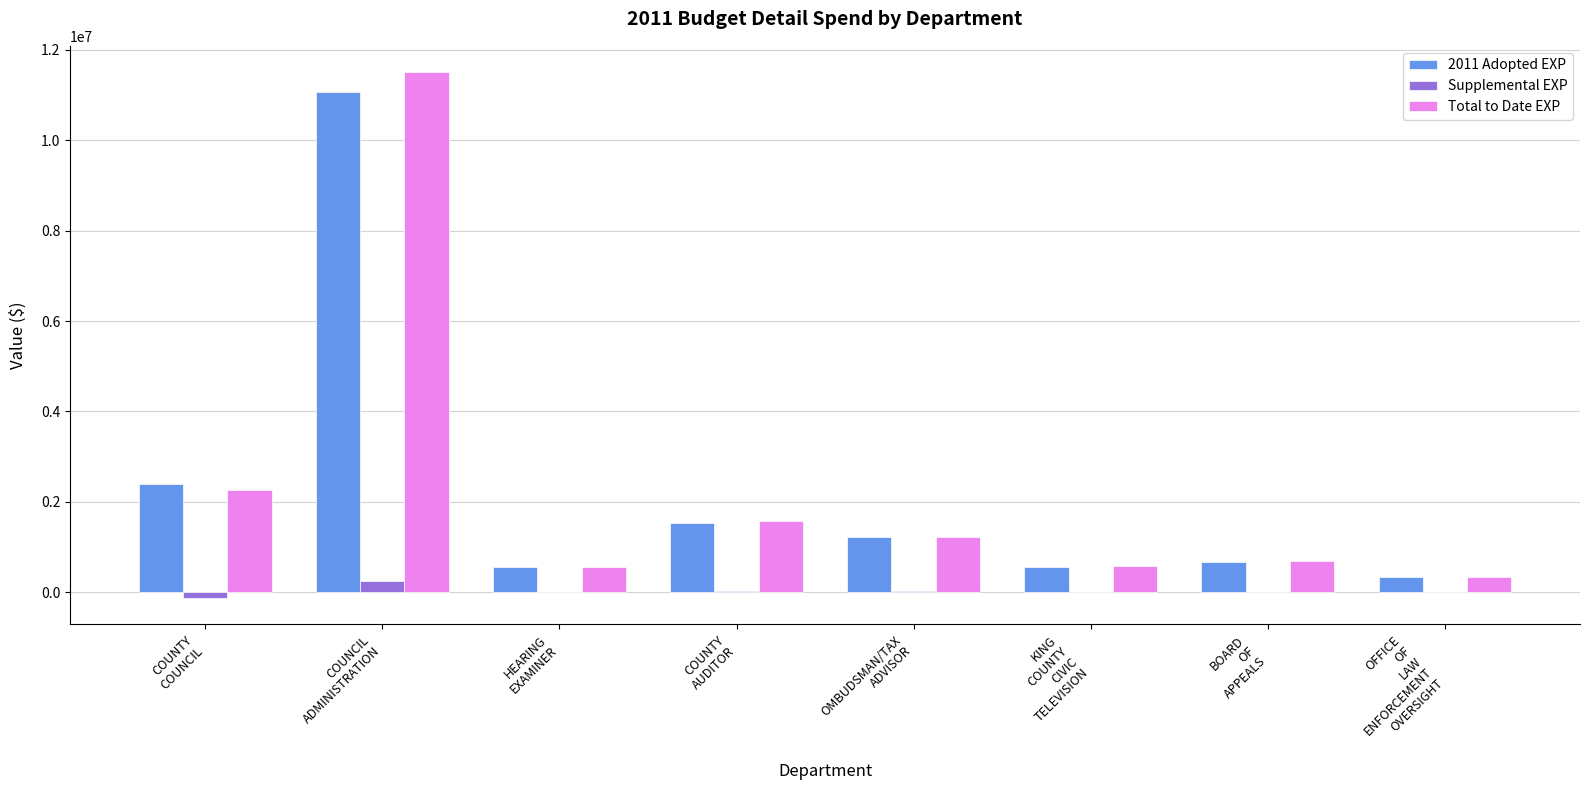

What is the sum of all Supplemental EXP values?

183119